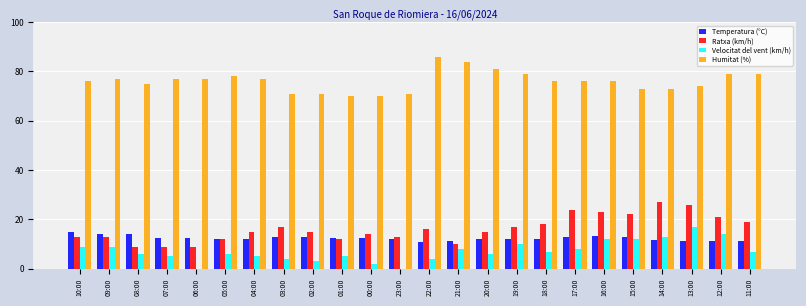

Are the bars horizontal?

No